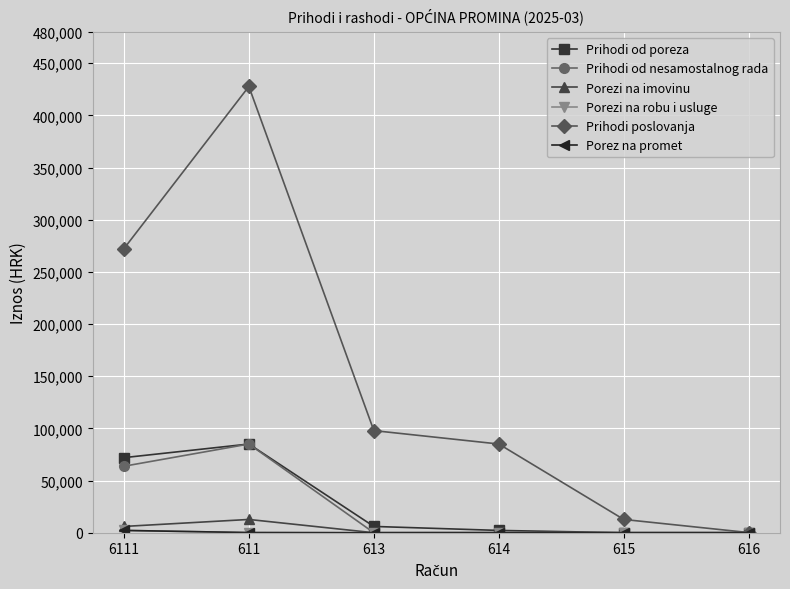

Reading right to left, list all the values displayed in this chart.

Prihodi od poreza: 616=0.0	615=0.0	614=2207.8	613=6024.9	611=85017.3	6111=71954.5
Prihodi od nesamostalnog rada: 616=0.0	615=0.0	614=139.8	613=0.0	611=85017.3	6111=63721.8
Porezi na imovinu: 616=0.0	615=0.0	614=0.0	613=0.0	611=12717.2	6111=6024.9
Porezi na robu i usluge: 616=0.0	615=0.0	614=0.0	613=0.0	611=139.8	6111=2207.8
Prihodi poslovanja: 616=139.8	615=12717.2	614=85017.3	613=97874.4	611=427713.0	6111=272231.7
Porez na promet: 616=0.0	615=0.0	614=0.0	613=0.0	611=139.8	6111=2207.8